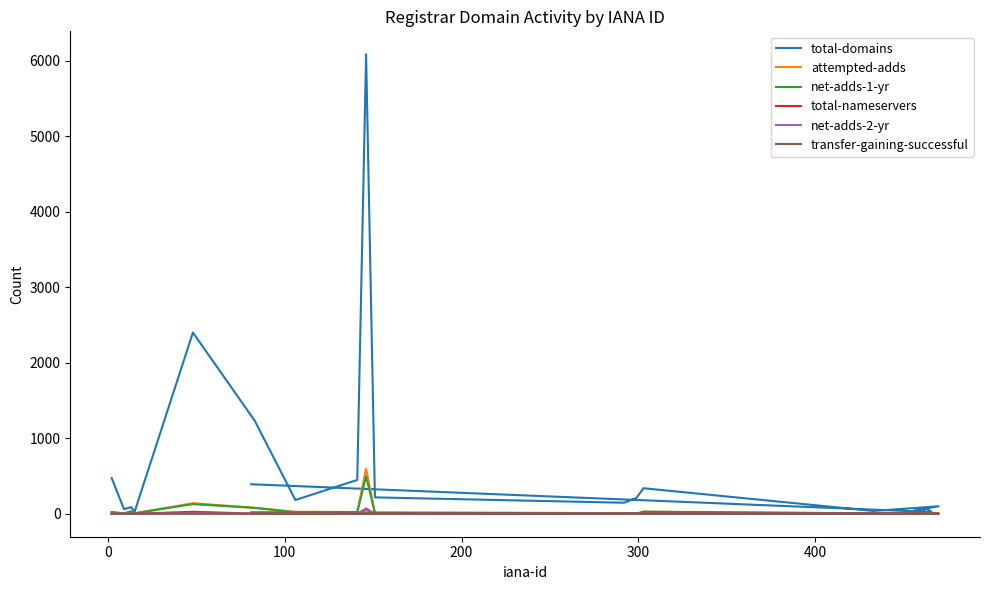

True or false: total-nameservers and total-domains cross at least once.

False